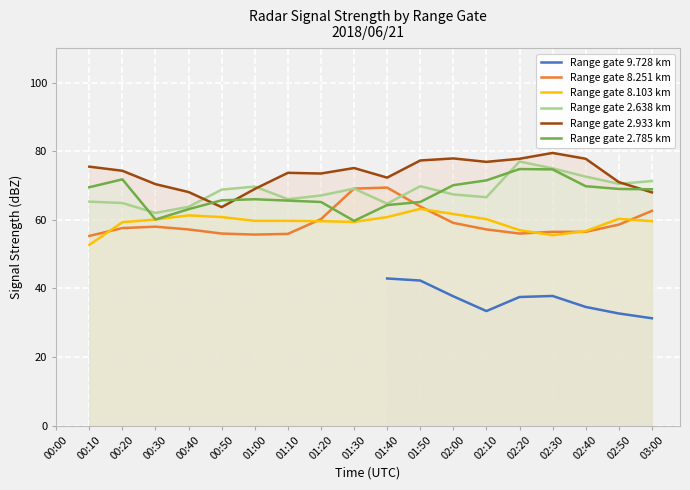

How many positive values does the Range gate 8.251 km series have?

18